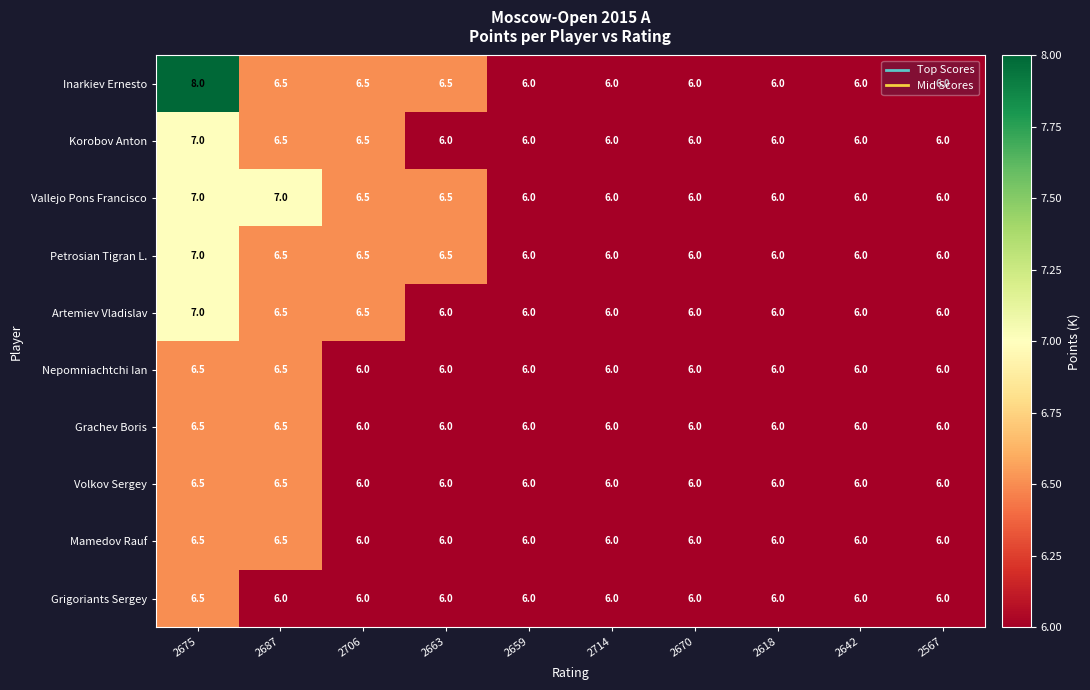

What is the greatest value displayed?

8.0